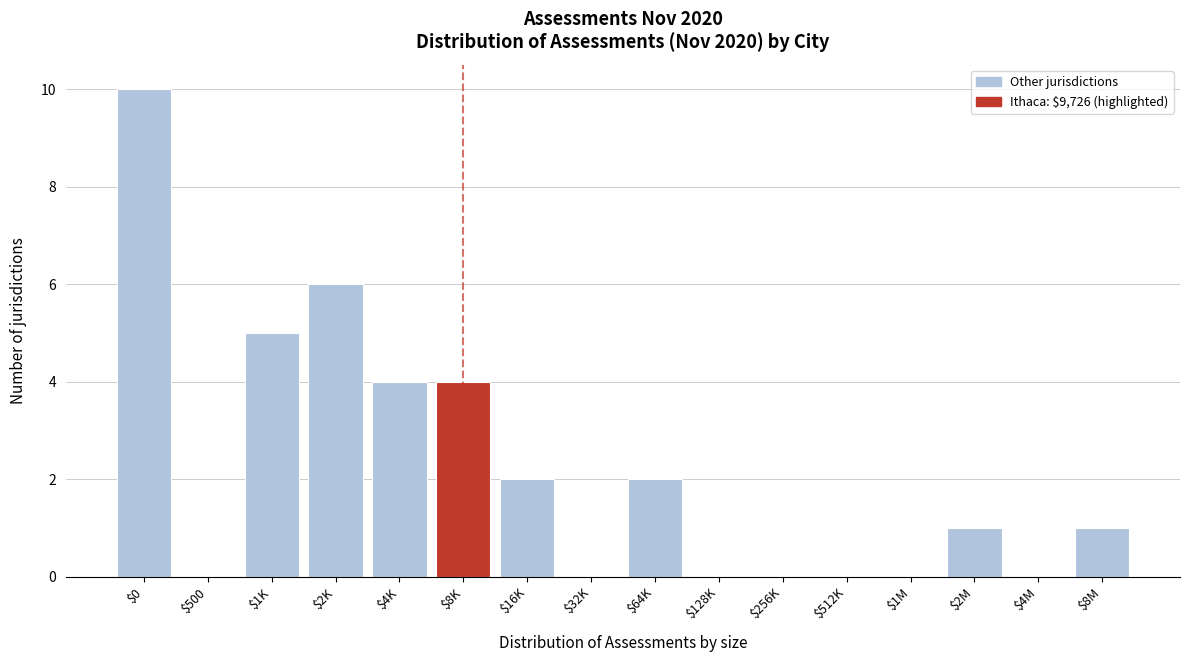

The chart shows a value of 9 at $2K. True or false?

False